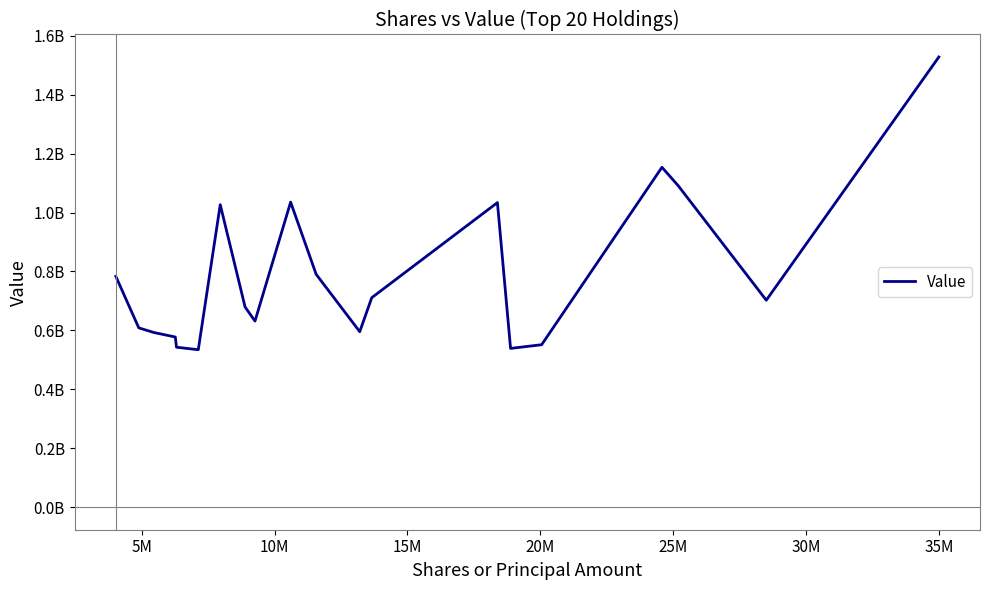

Does the chart have visible grid lines?

No